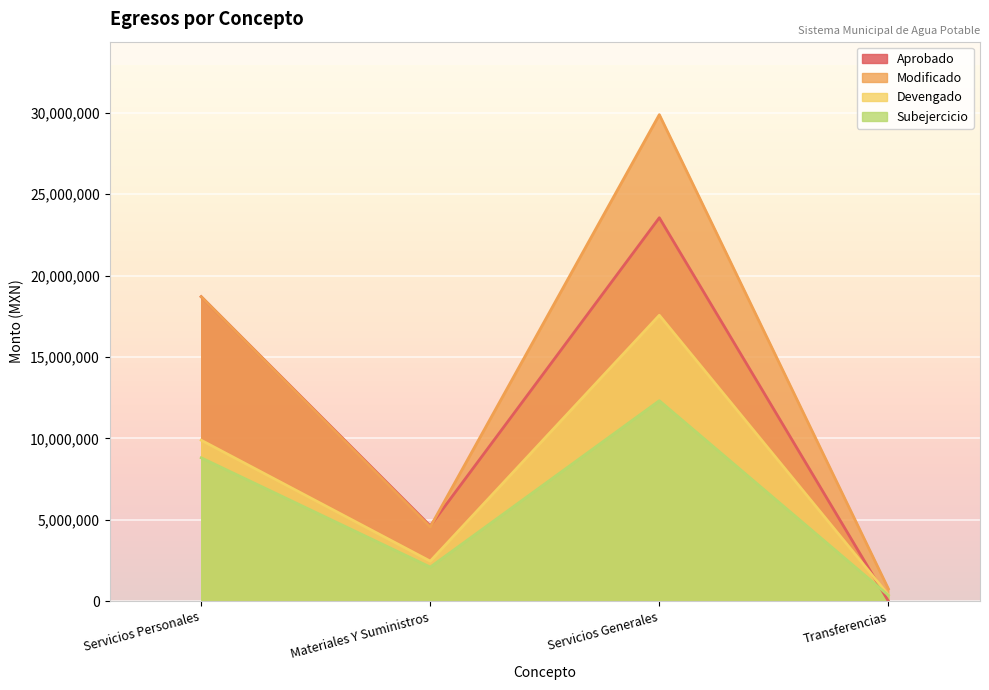

Reading left to right, extract all data points from this chart.

Aprobado: 18699401.0	4629612.0	23546680.0	11928.0
Modificado: 18699401.0	4567002.0	29874916.0	764277.0
Devengado: 9889431.9	2465553.5	17560267.2	395000.0
Subejercicio: 8809969.1	2101448.5	12314648.8	369277.0